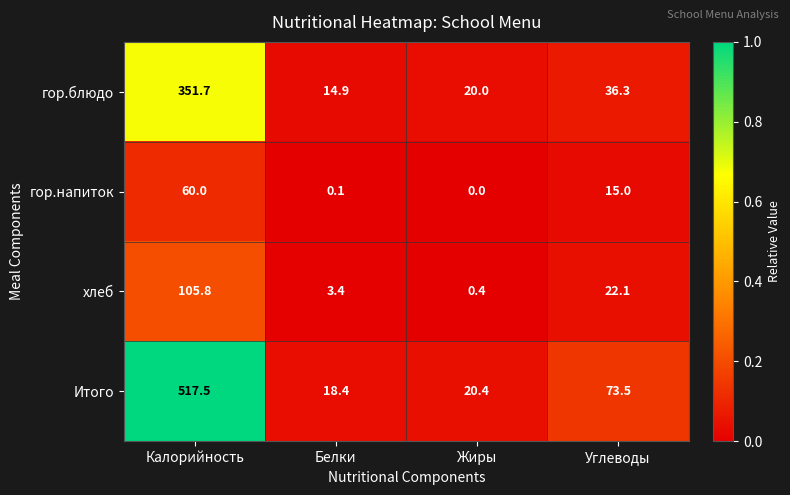

What is the total value across all series at Калорийность?

1035.0